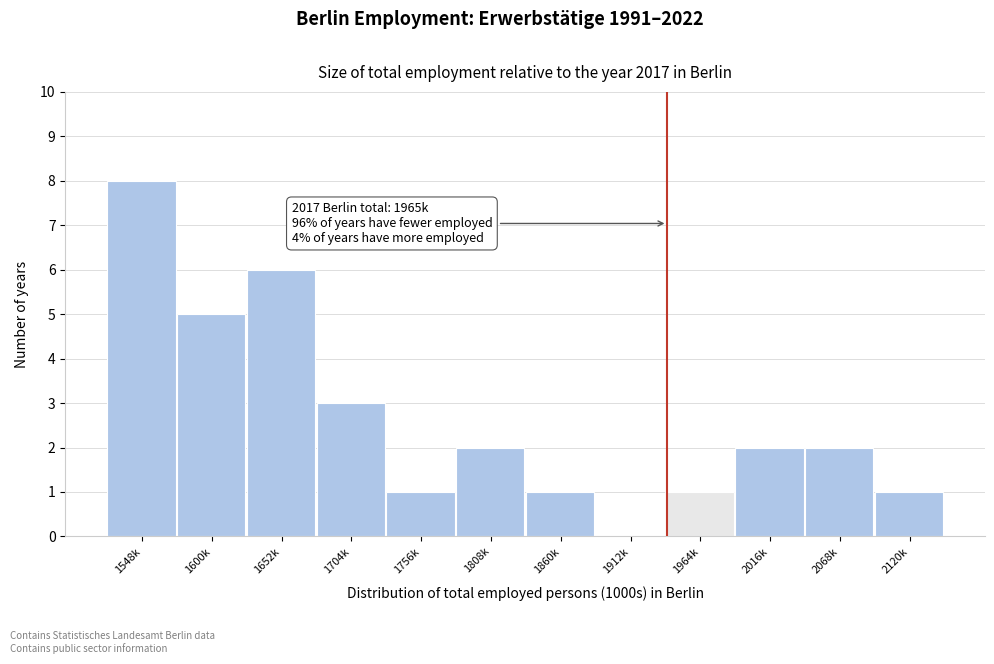

Reading left to right, what are all the values shown in this chart?

1548k=8	1600k=5	1652k=6	1704k=3	1756k=1	1808k=2	1860k=1	1912k=0	1964k=1	2016k=2	2068k=2	2120k=1